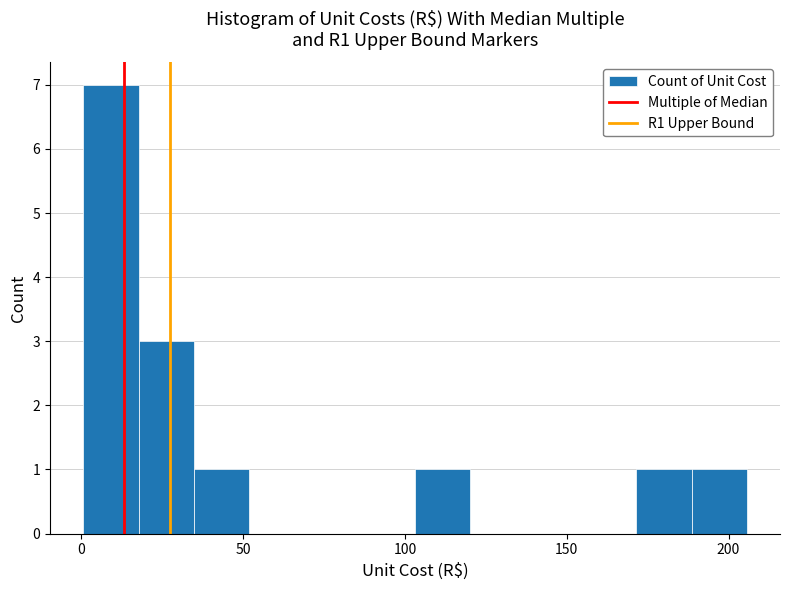

Read against the x-axis, roughly where is the centre of the tallest bar?

10